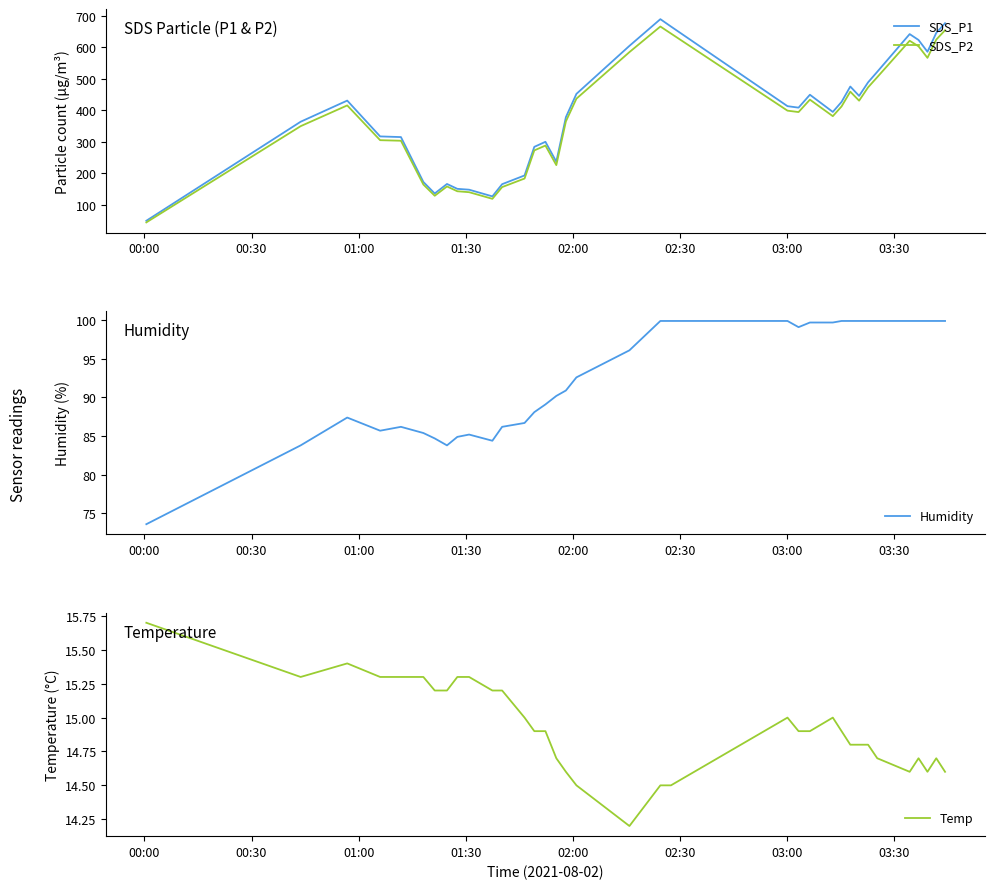

True or false: Temp and SDS_P2 intersect in this chart.

False